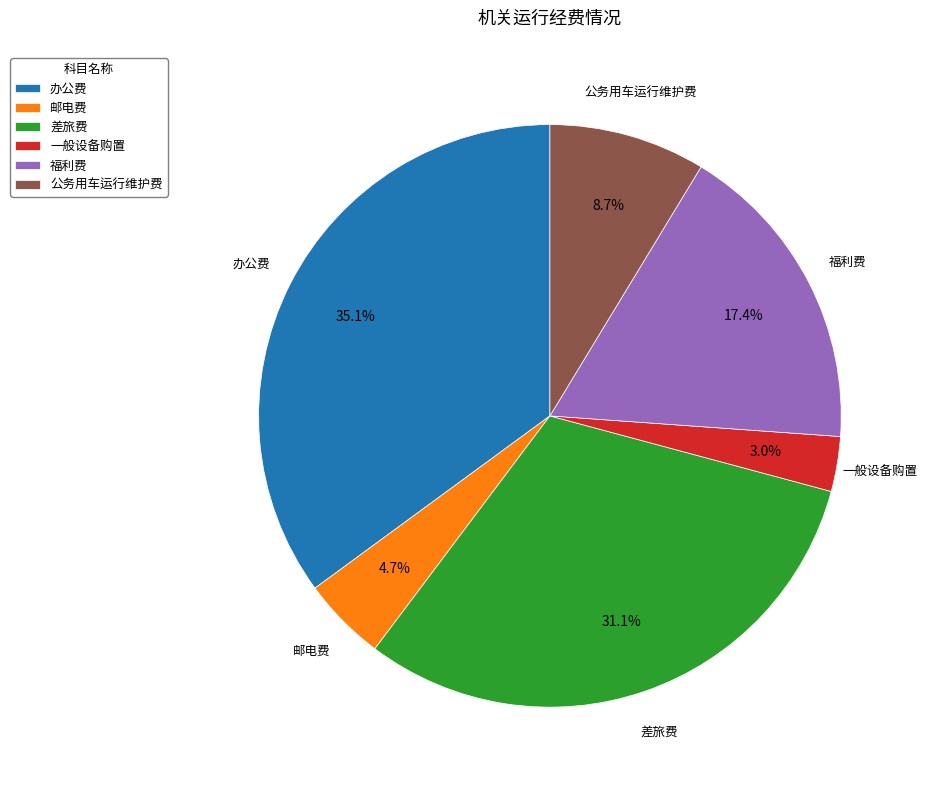

Which slice is the smallest?

一般设备购置